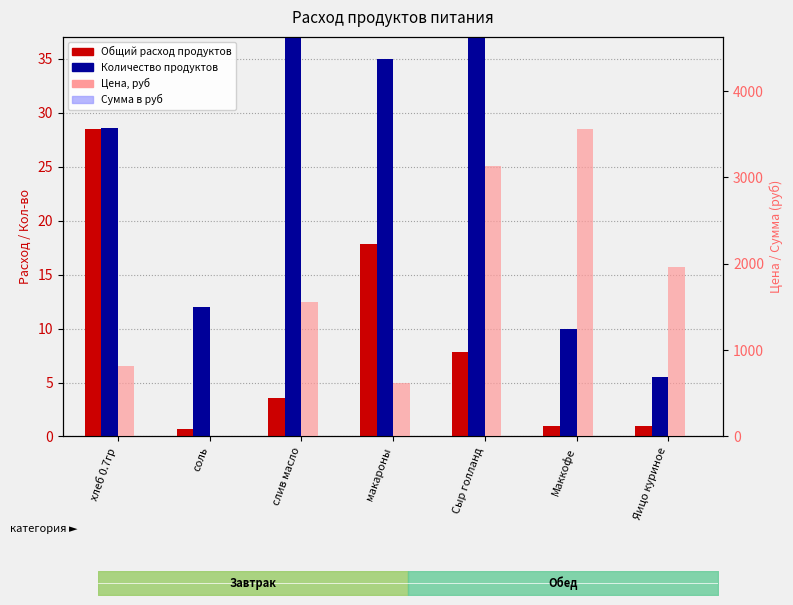

What position from the right is Сыр голланд?

3